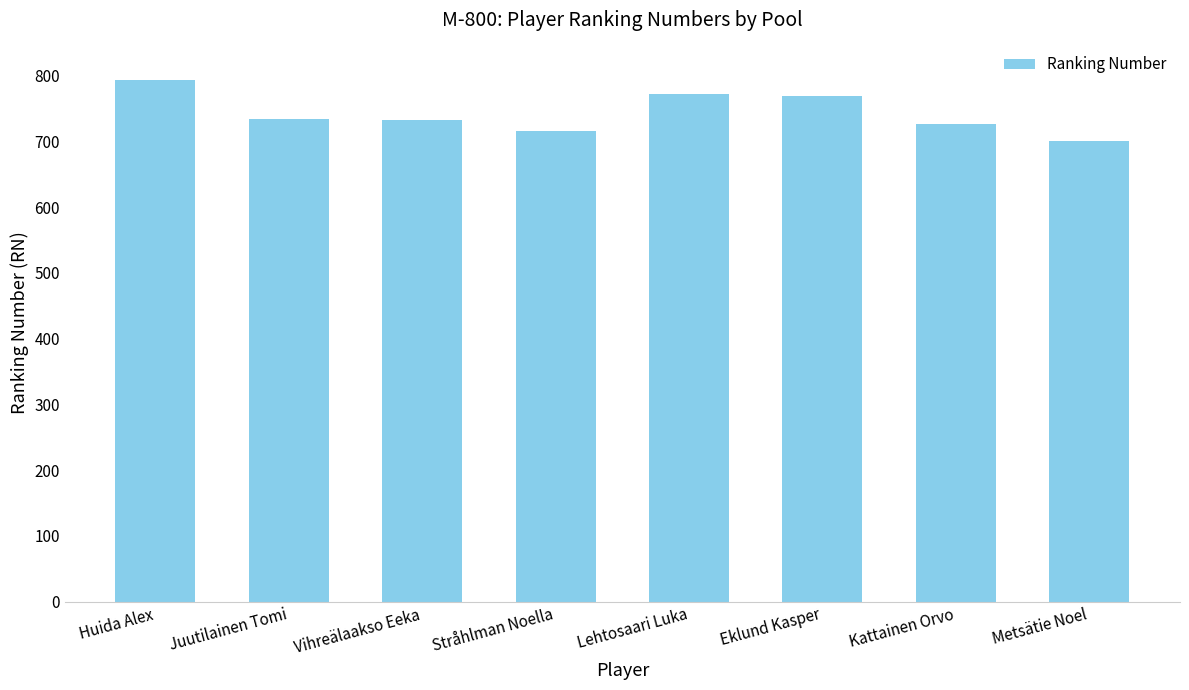

Which has a higher value, Vihreälaakso Eeka or Kattainen Orvo?

Vihreälaakso Eeka